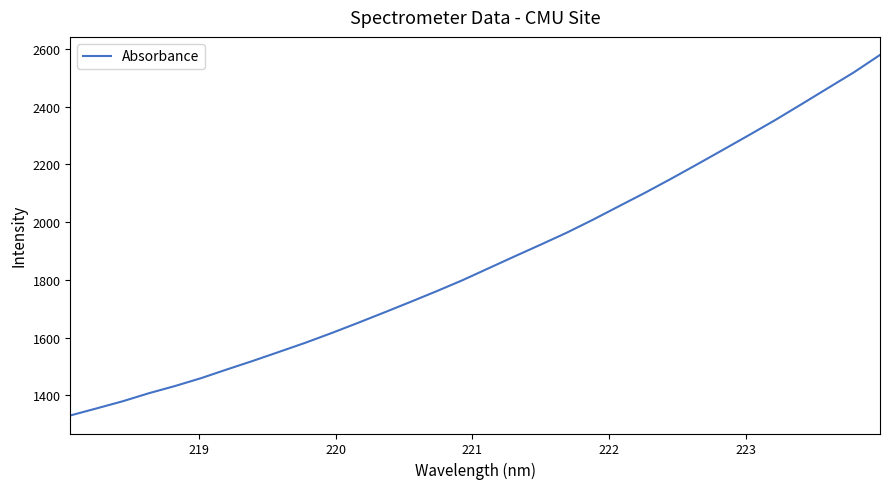

What is the greatest value displayed?

2579.4